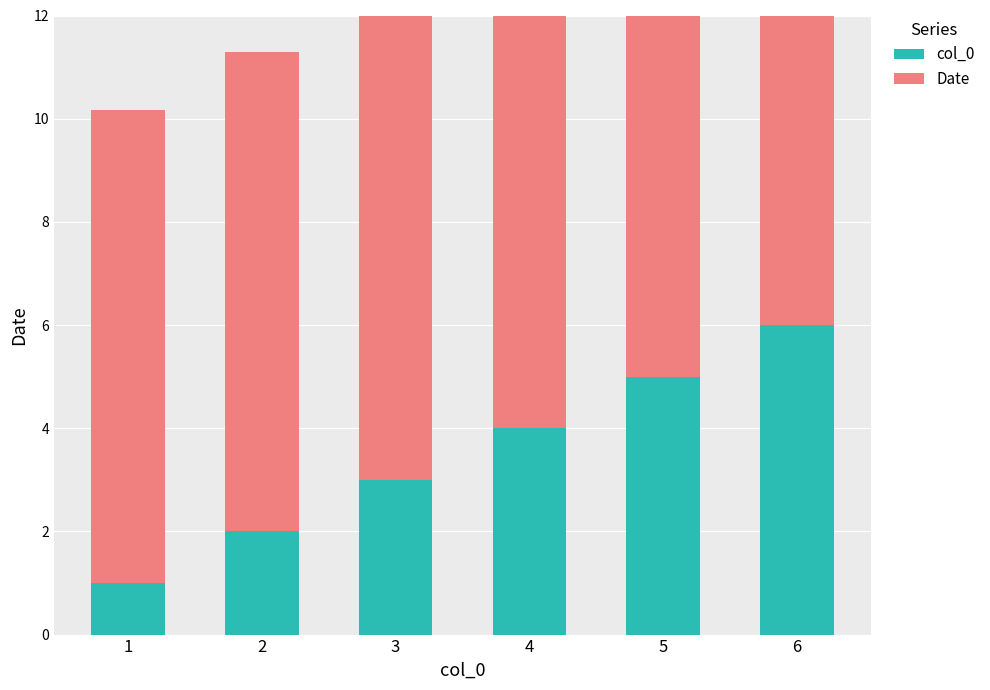

Does the chart contain any negative values?

No